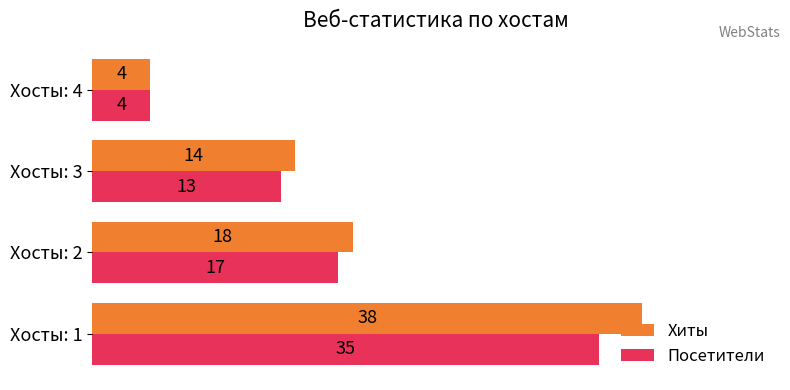

Which category has the highest value across all series?

Хосты: 1